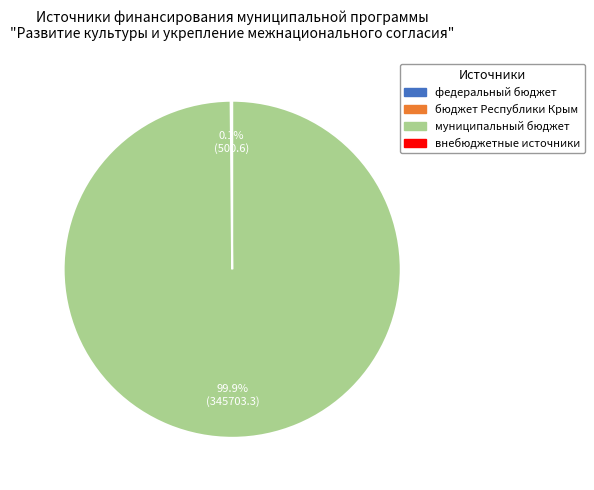

Is there a majority slice in this chart?

Yes